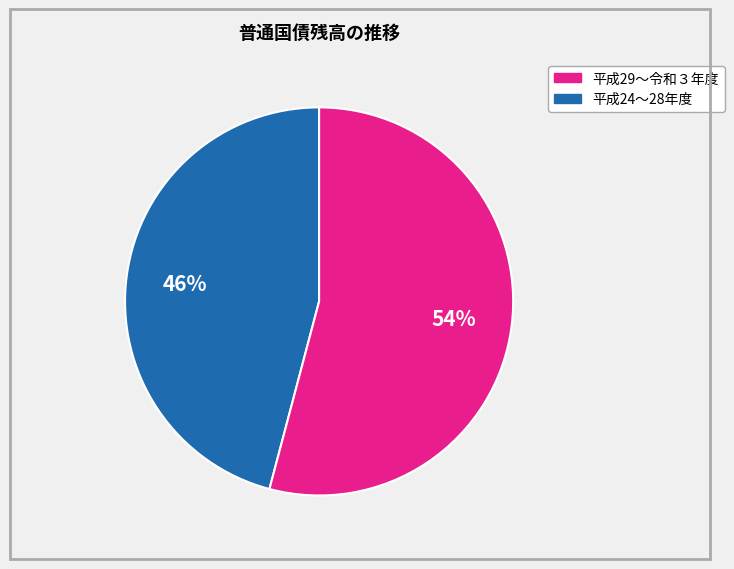

How many segments does this pie chart have?

2